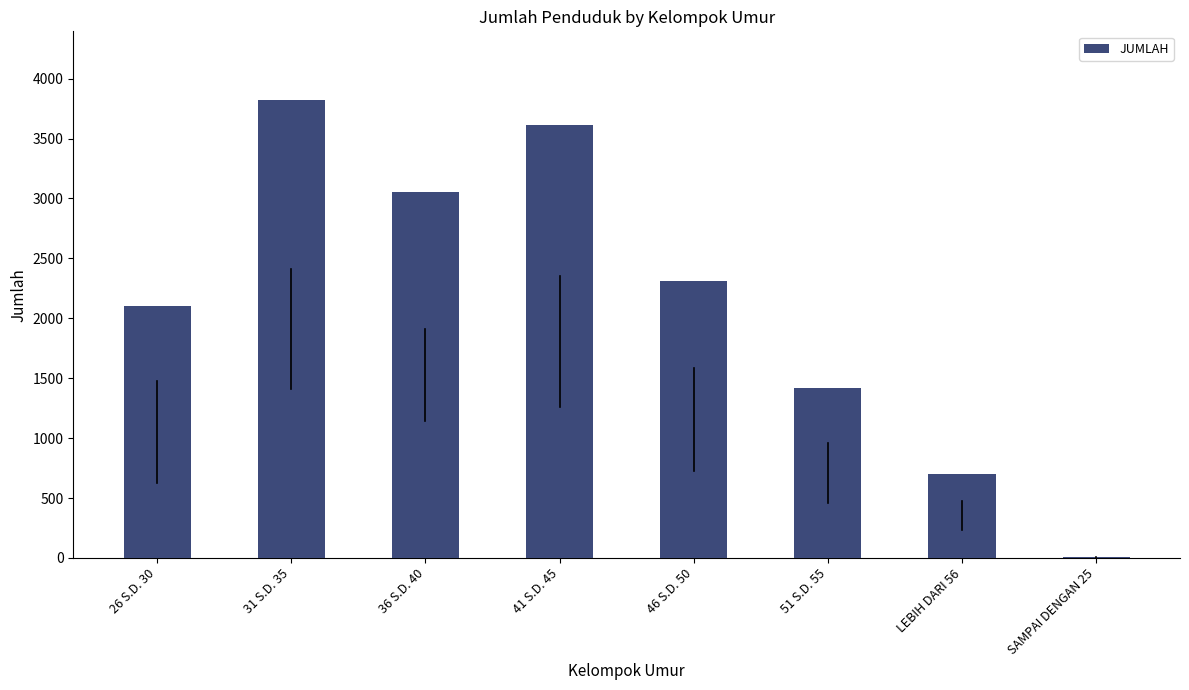

What is the sum of the values at 46 S.D. 50 and SAMPAI DENGAN 25?

2320